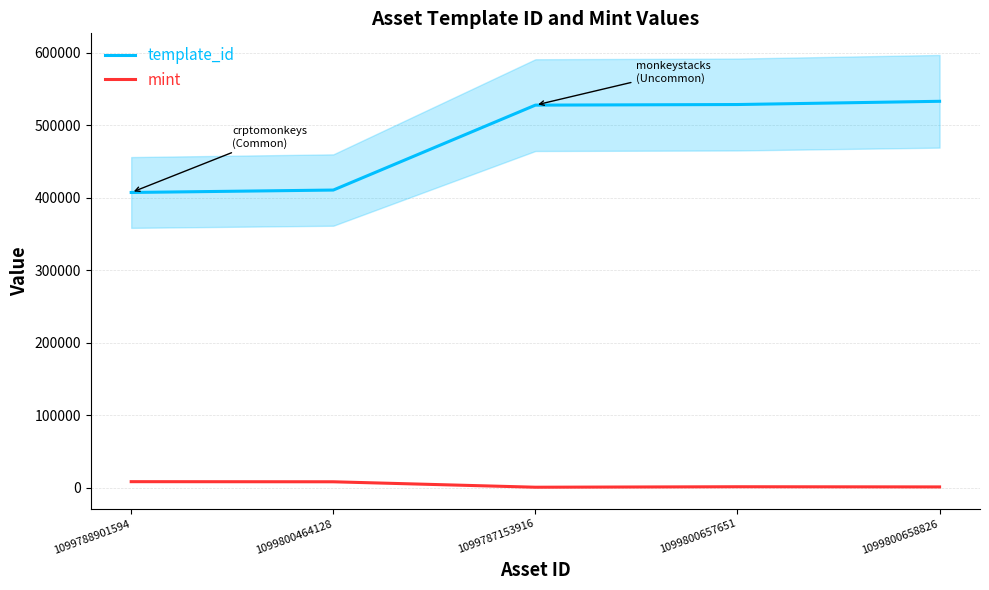

At which category does mint reach its first local peak?

1099800657651